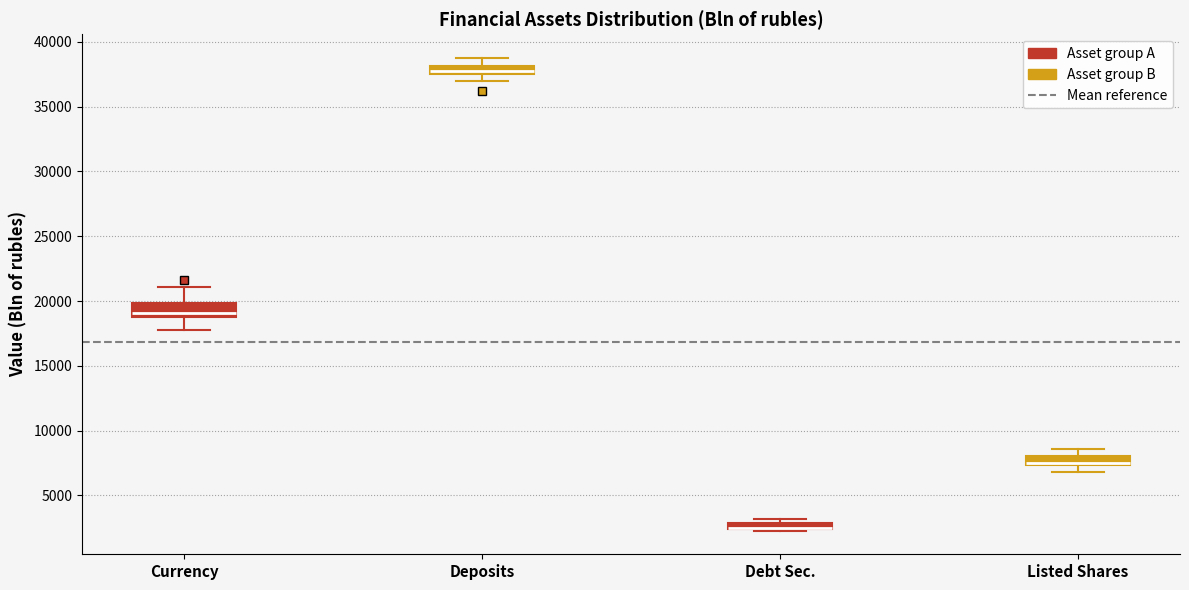

Where is the upper edge of the box for Listed Shares on the y-axis? The values are not printed on the chart, so give them approximately, as read against the axis.

8000